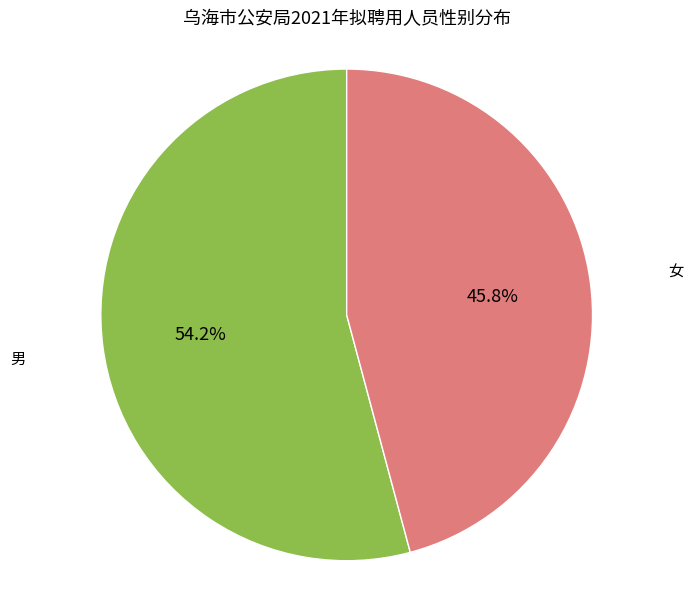

Is there any slice that represents more than half of the pie?

Yes